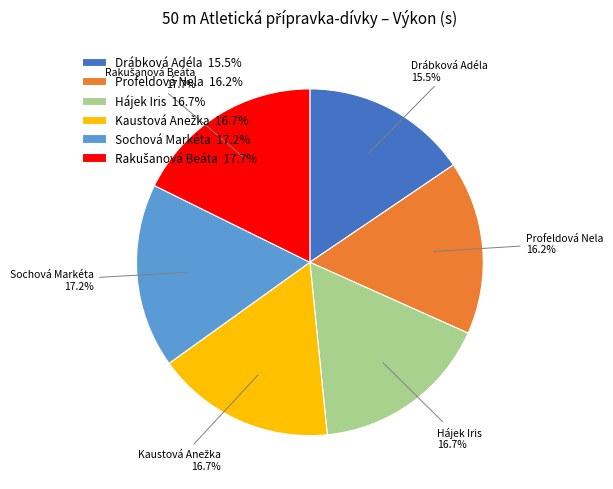

What is the smallest slice in the pie chart?

Drábková Adéla